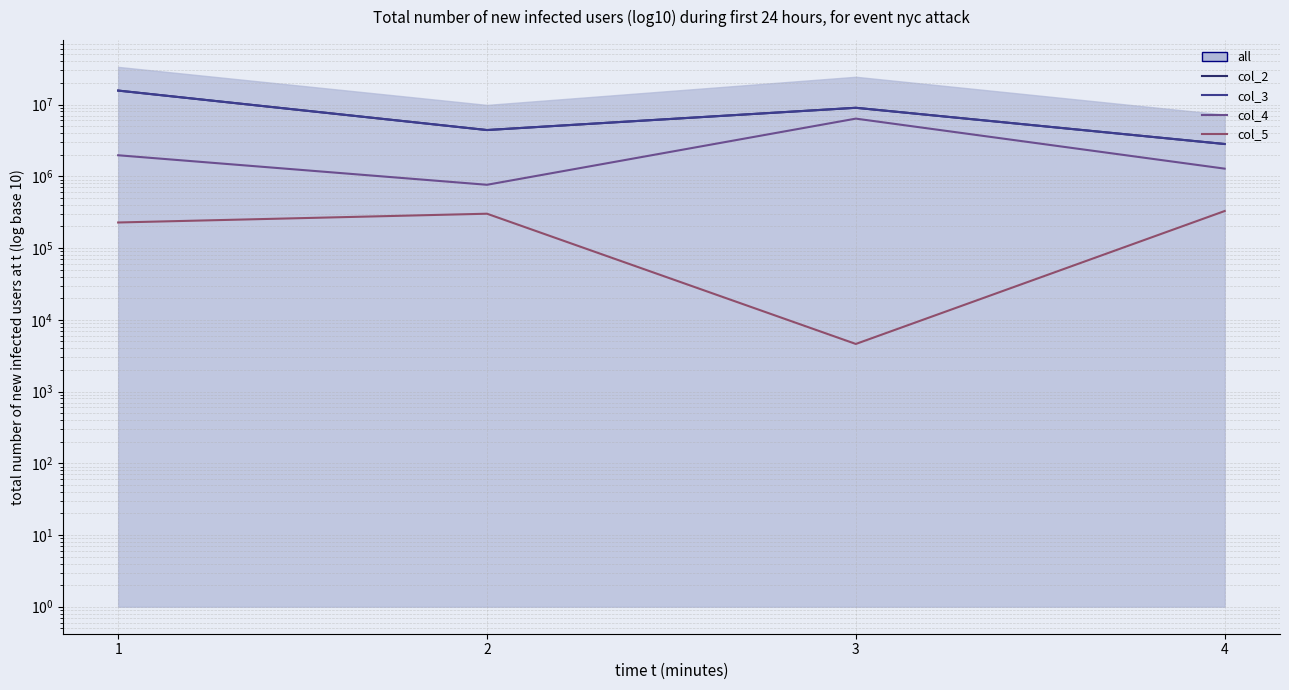

Rank the categories by col_5 value from highest to lowest.

4, 2, 1, 3